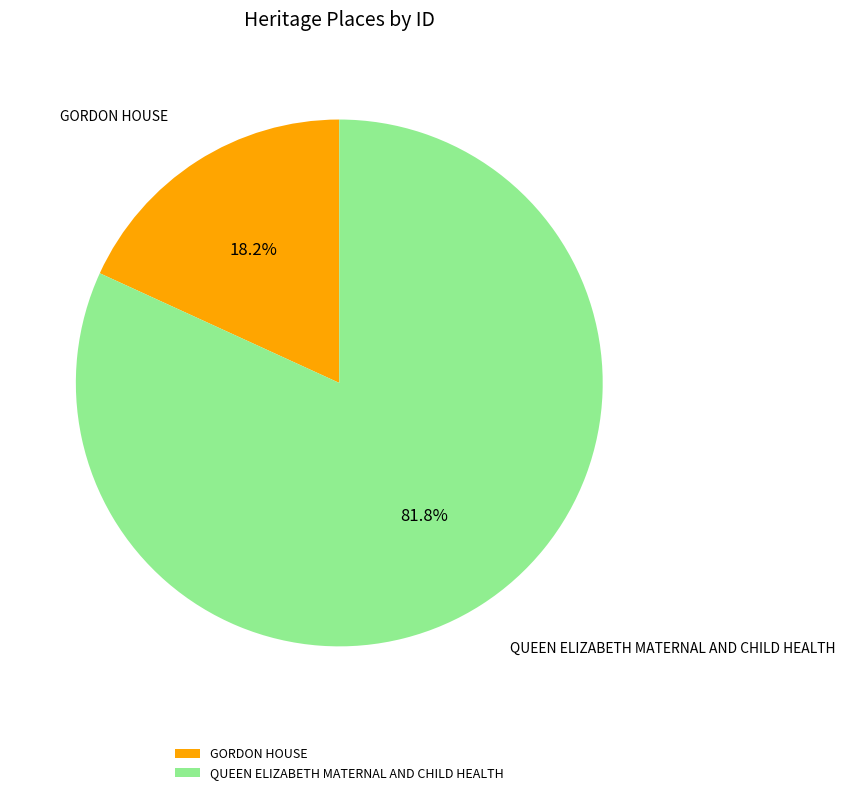

Rank the categories by value from lowest to highest.

GORDON HOUSE, QUEEN ELIZABETH MATERNAL AND CHILD HEALTH